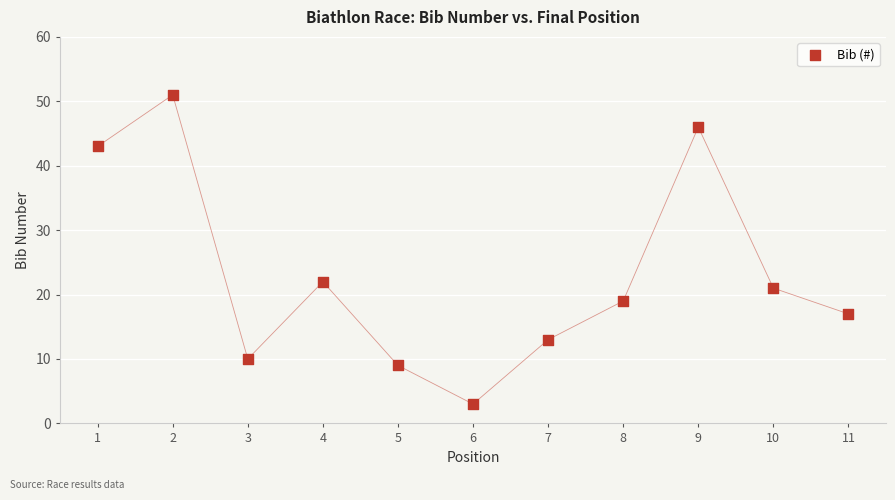

What is the range of Y values (max minus min)?

48